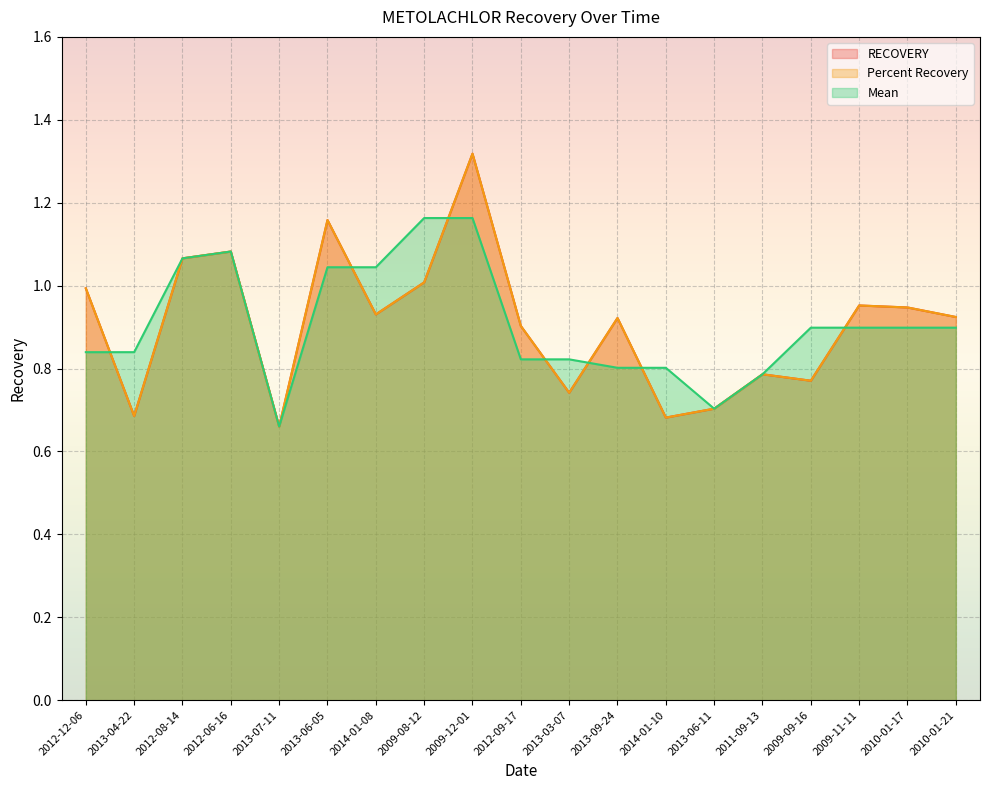

What is the difference between the Mean values at 2012-08-14 and 2013-03-07?

0.2